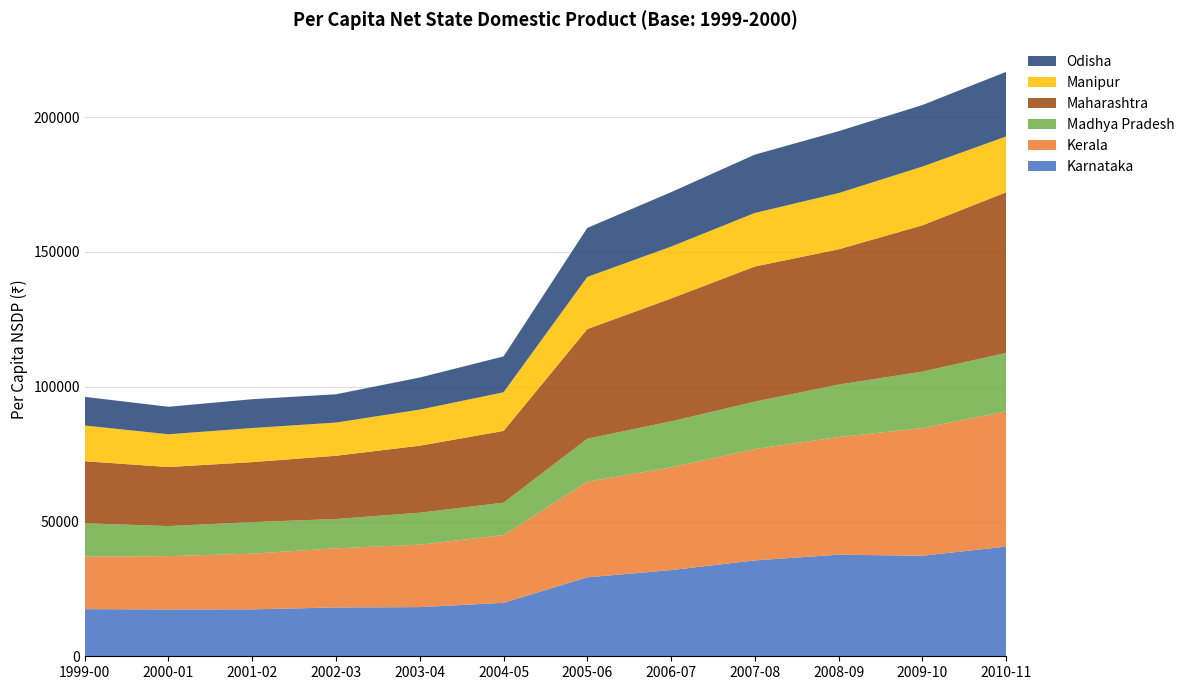

Reading left to right, list all the values displayed in this chart.

Karnataka: 17502	17352	17402	18115	18236	19841	29295	31967	35574	37687	37294	40699
Kerala: 19461	19809	20659	21944	23159	25122	35492	38113	41315	43644	47360	50146
Madhya Pradesh: 12384	11150	11715	10880	11870	12032	15927	17073	17572	19462	20959	21706
Maharashtra: 23011	21892	22258	23447	24859	26603	40671	45582	50138	50183	54246	59587
Manipur: 13260	12157	12641	12319	13389	14334	19341	19250	19868	20861	21810	20711
Odisha: 10622	10208	10697	10500	11900	13311	18194	20194	21640	22963	22846	23968